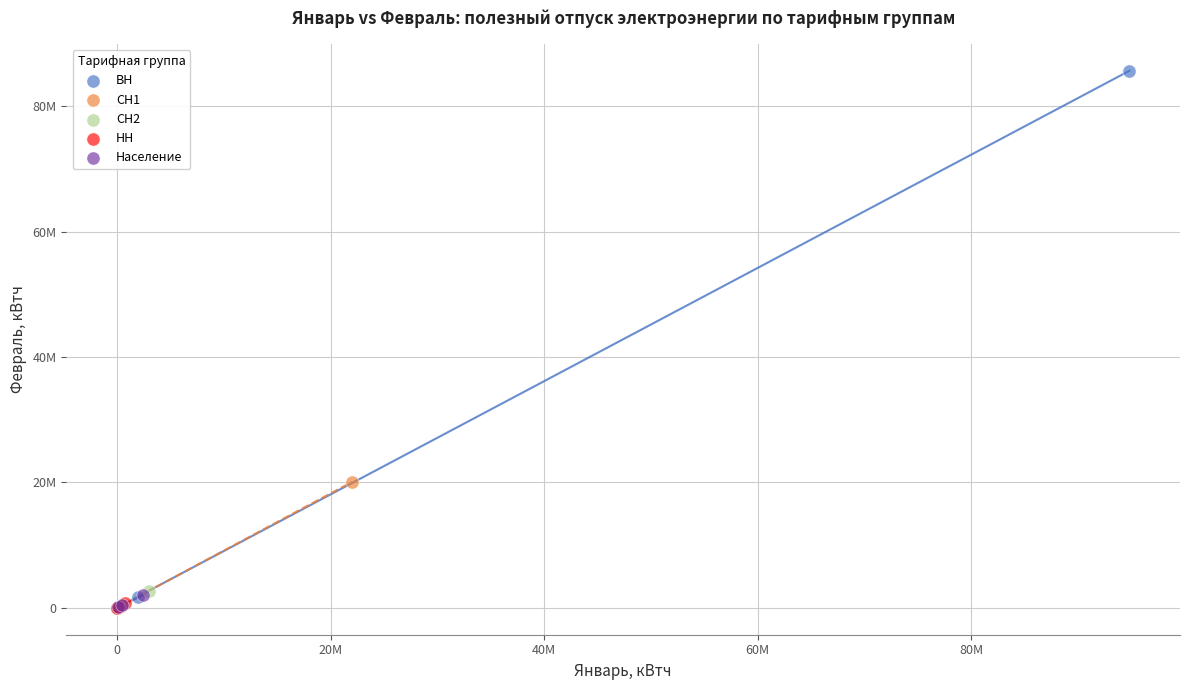

What are all the series names shown in the legend?

ВН, СН1, СН2, НН, Население